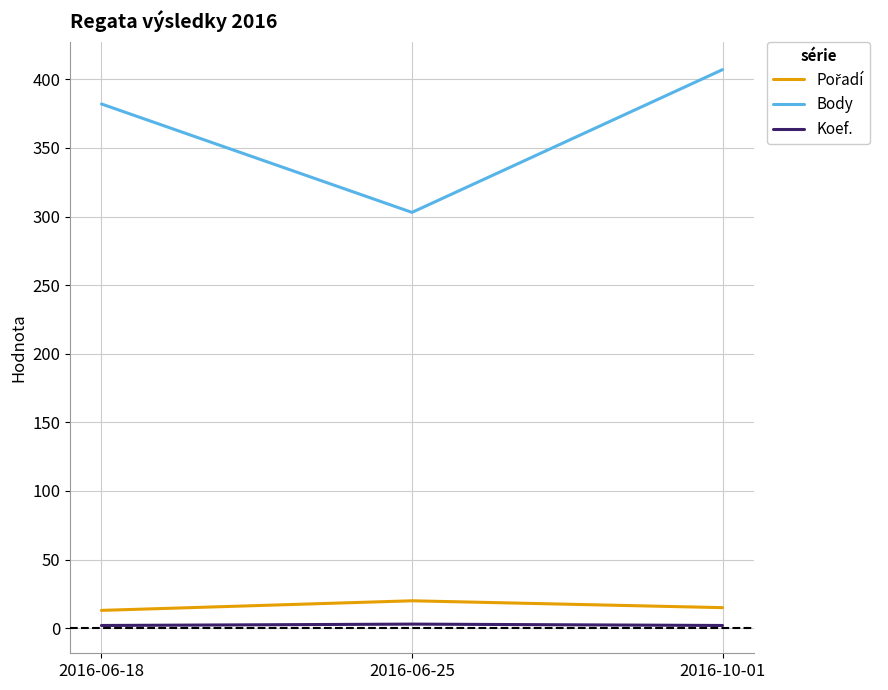

The value of Body at 2016-06-25 is 303. True or false?

True